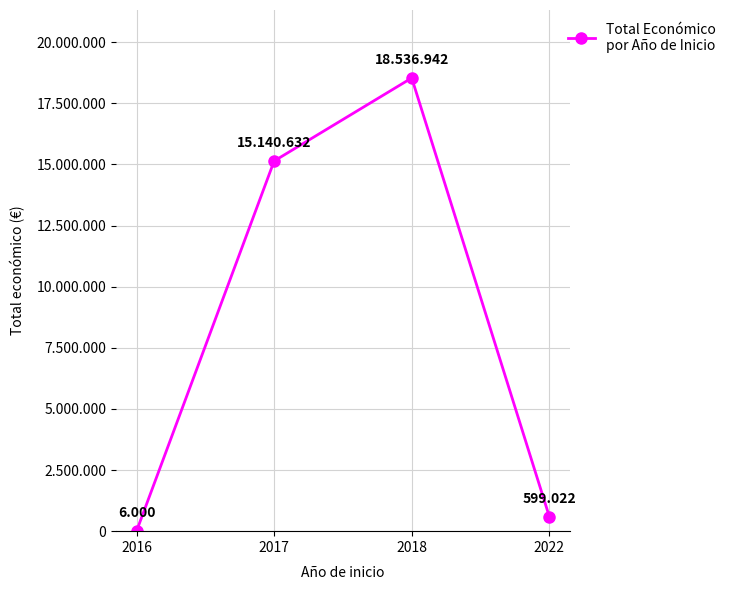

Reading right to left, transcribe all the data shown in this chart.

599022	18536942	15140632	6000